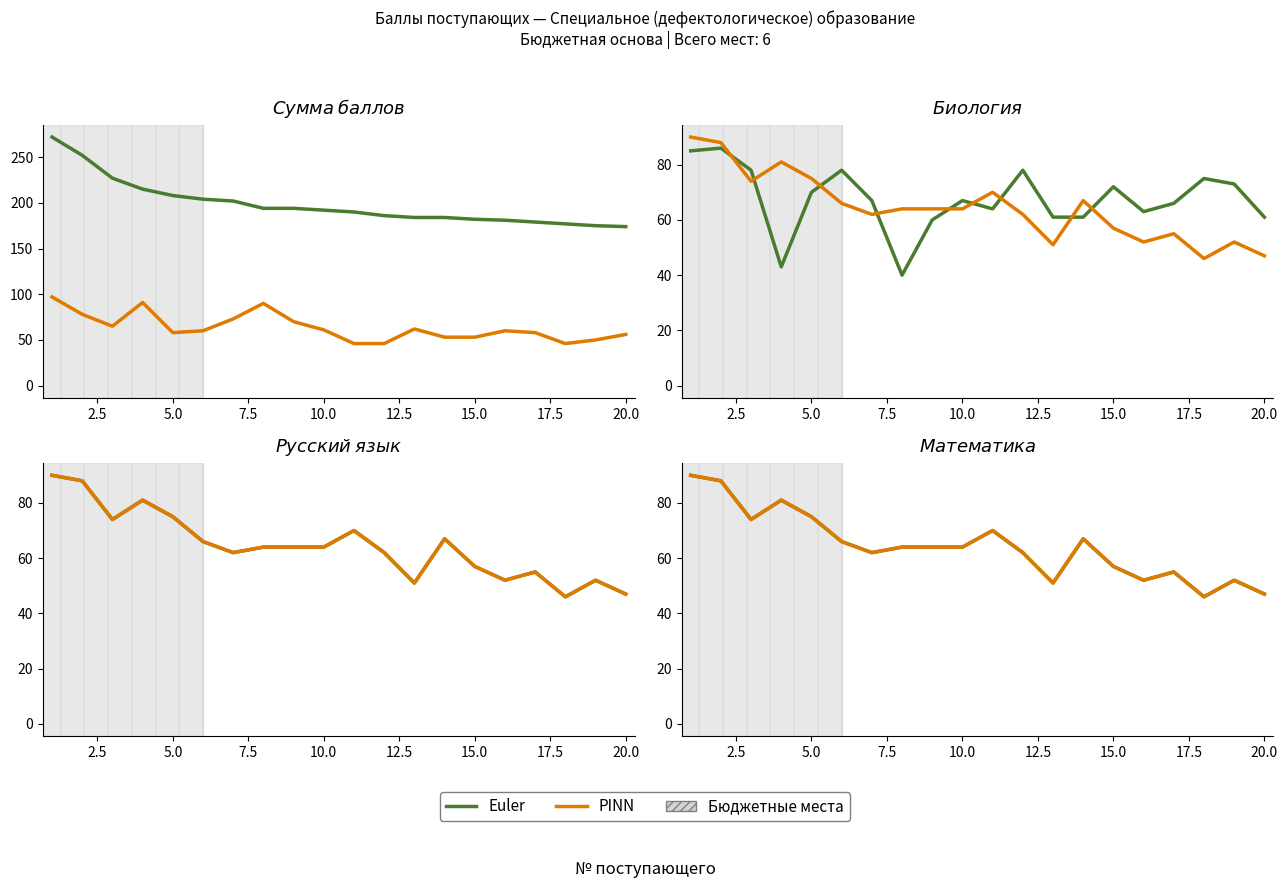

How many data points in Euler are above 64?

8